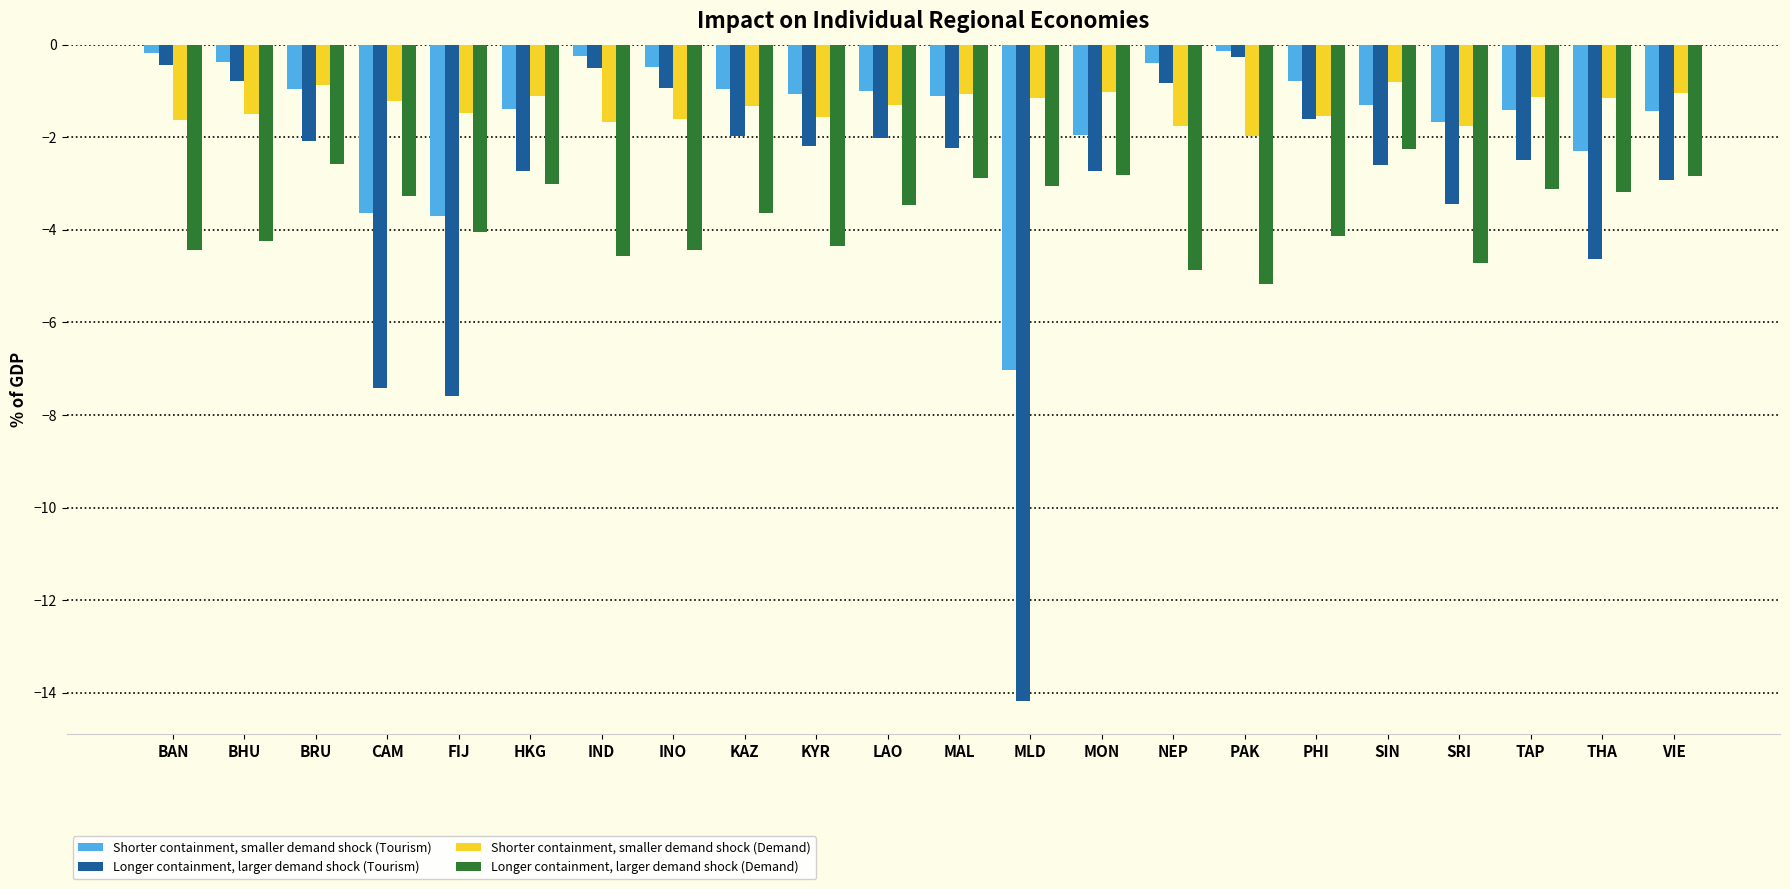

What is the total value across all series at BHU?

-6.9